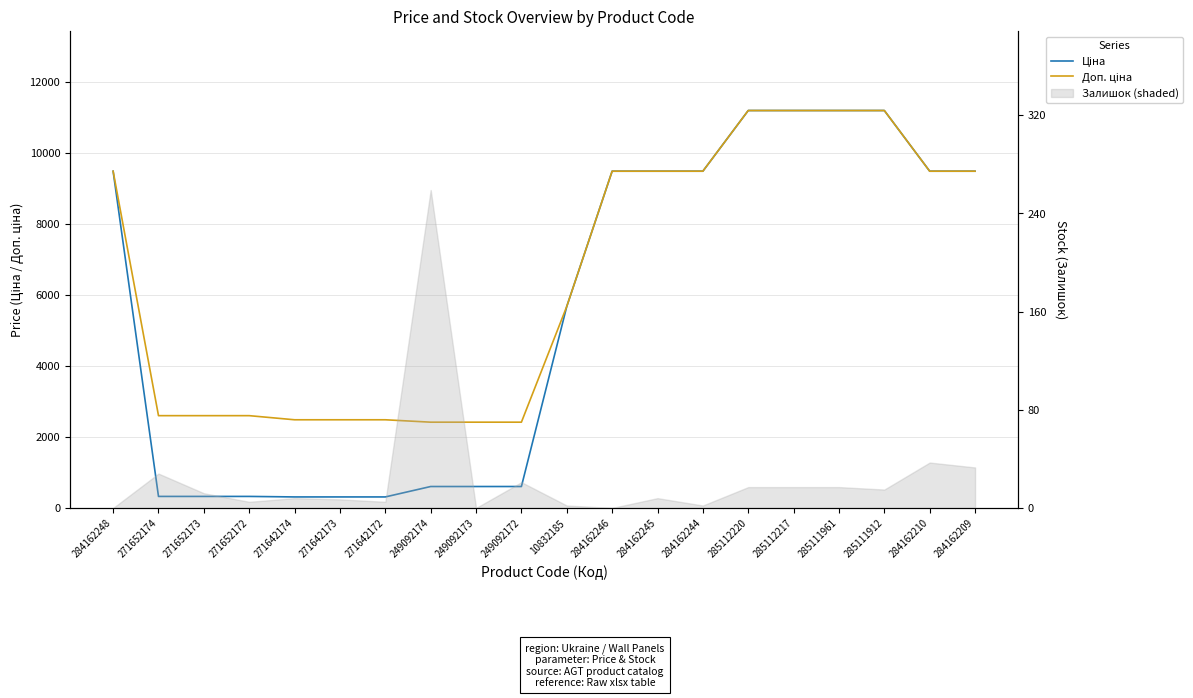

The Доп. ціна series shows 9480.1 at 284162245. True or false?

True